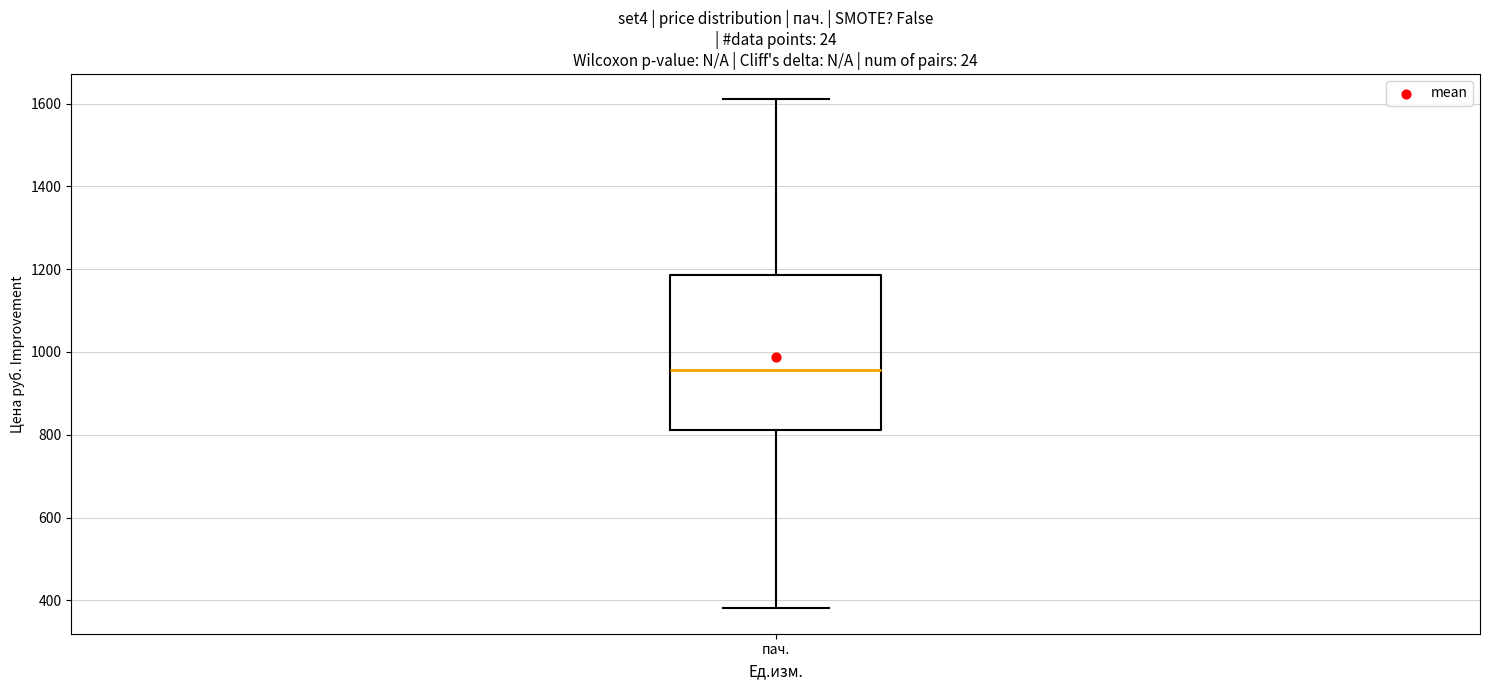

Where does the median line of the box for пач. sit on the y-axis? The values are not printed on the chart, so give them approximately, as read against the axis.

960